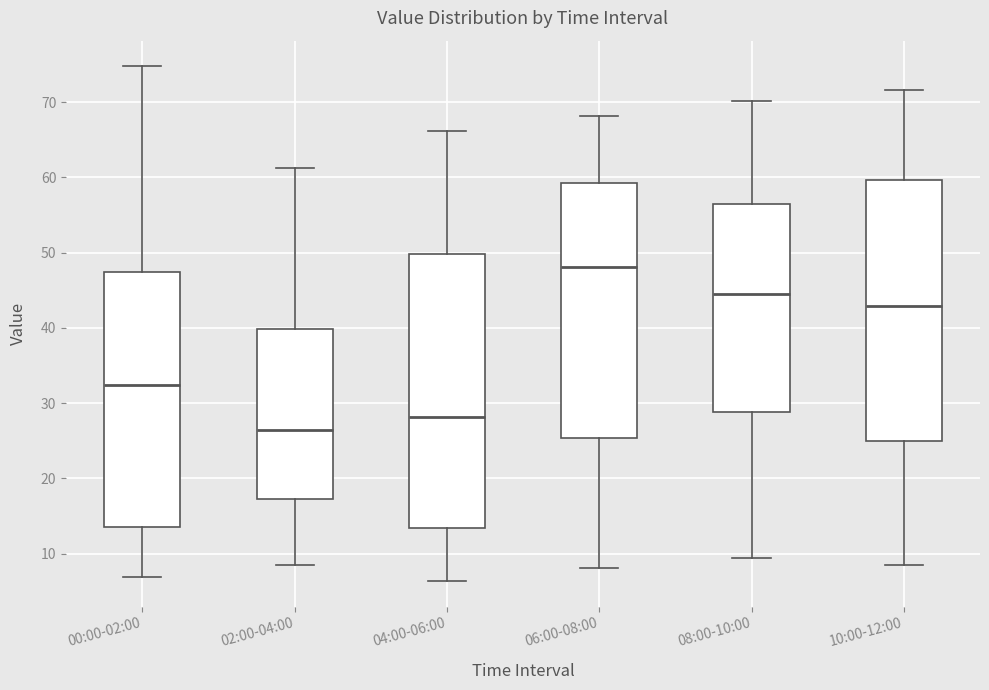

Reading left to right, transcribe this box plot: for each box, give where its median line is, the range the box spans, and where its two whiskers end, as read against the y-axis. The values are not printed on the chart, so give them approximately, as read against the axis.

00:00-02:00: median 32, box 14 to 47, whiskers 7 to 75
02:00-04:00: median 27, box 17 to 40, whiskers 9 to 61
04:00-06:00: median 28, box 13 to 50, whiskers 6 to 66
06:00-08:00: median 48, box 25 to 59, whiskers 8 to 68
08:00-10:00: median 44, box 29 to 56, whiskers 9 to 70
10:00-12:00: median 43, box 25 to 60, whiskers 9 to 72